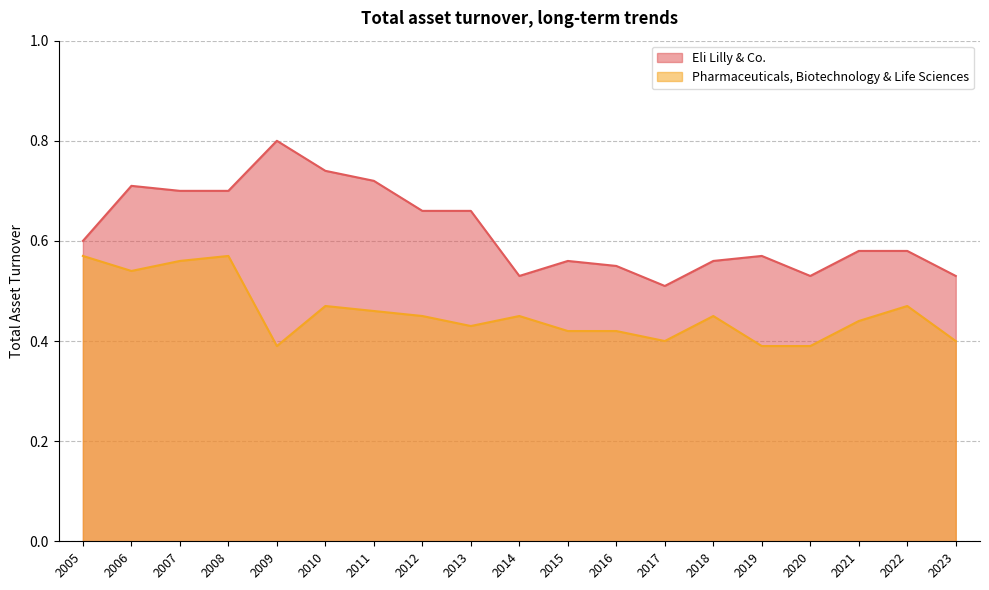

What is the maximum value for Eli Lilly & Co.?

0.8